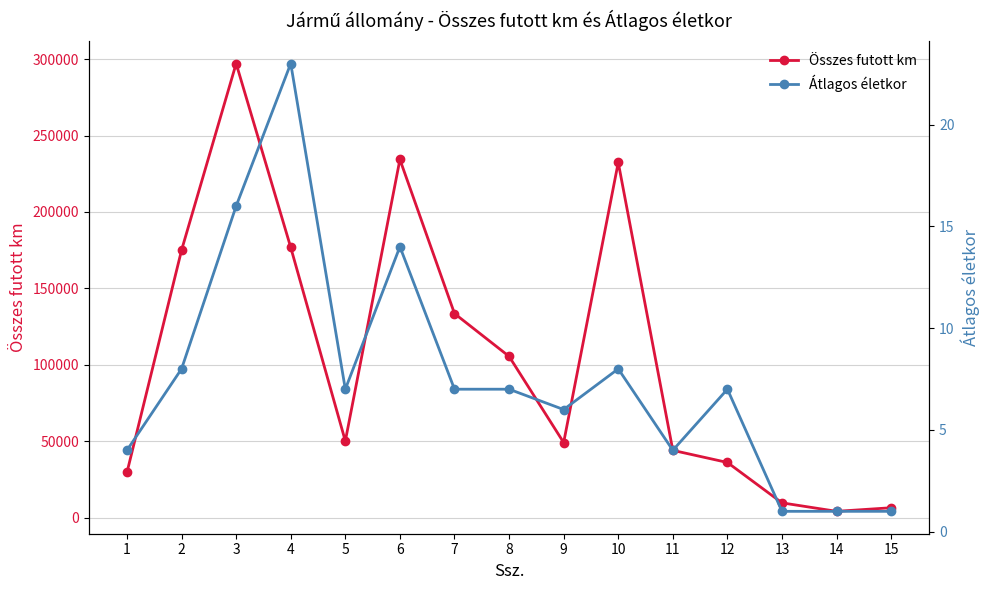

What is the difference between the highest and lowest values at 6?

234324